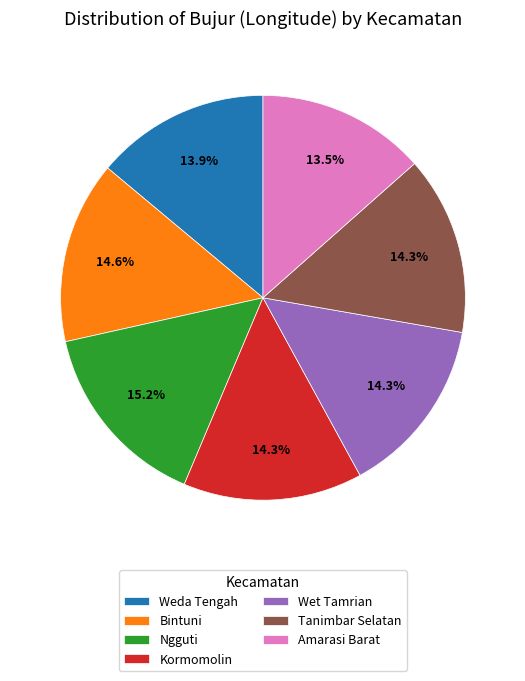

Do Ngguti and Amarasi Barat together represent more than half of the pie?

No